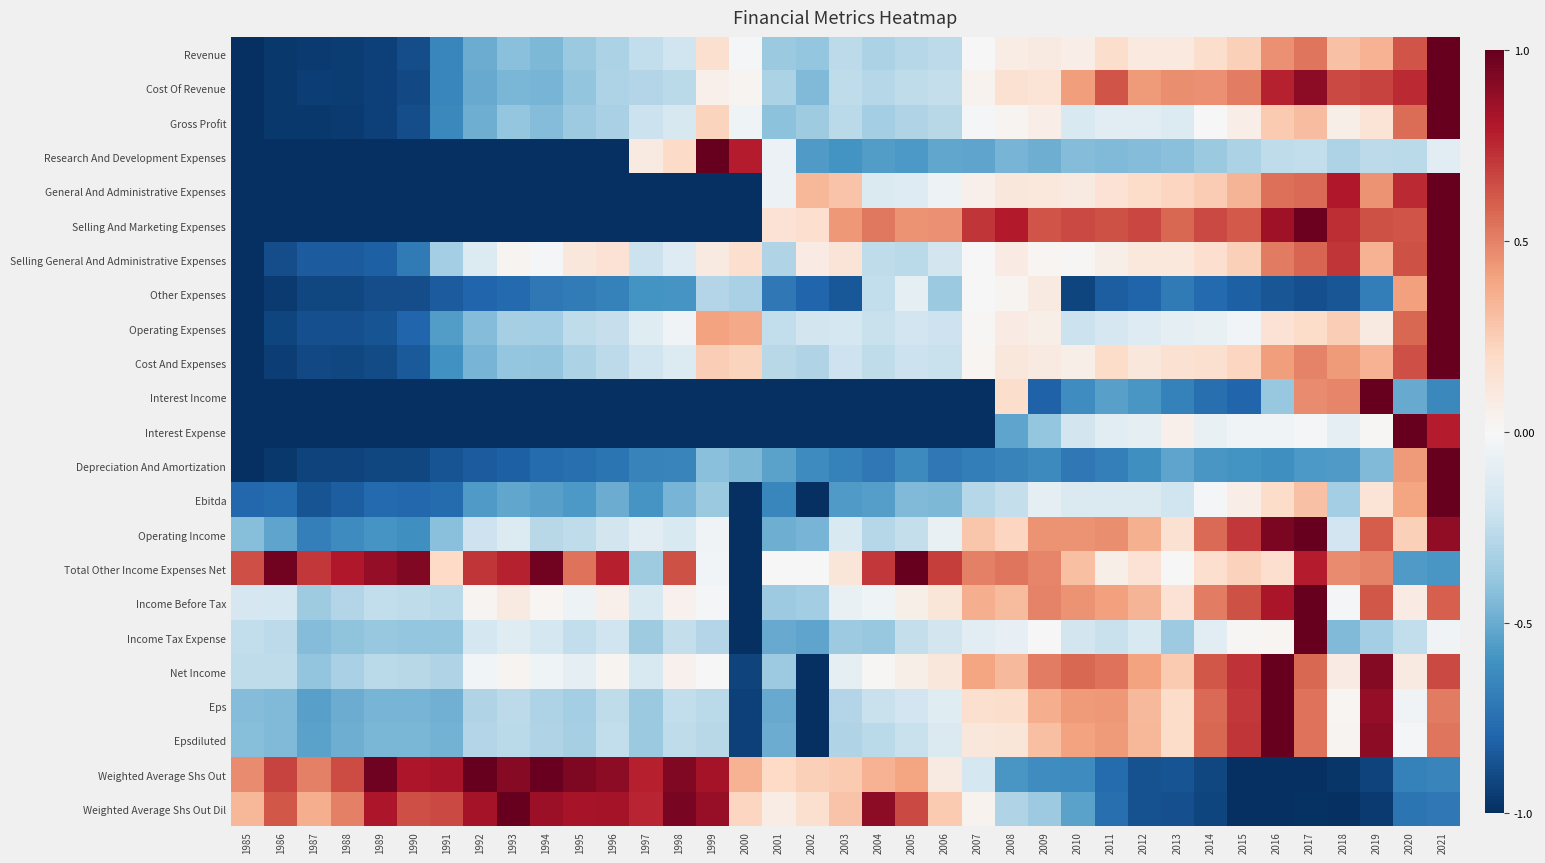

How many data points does each series have?

37